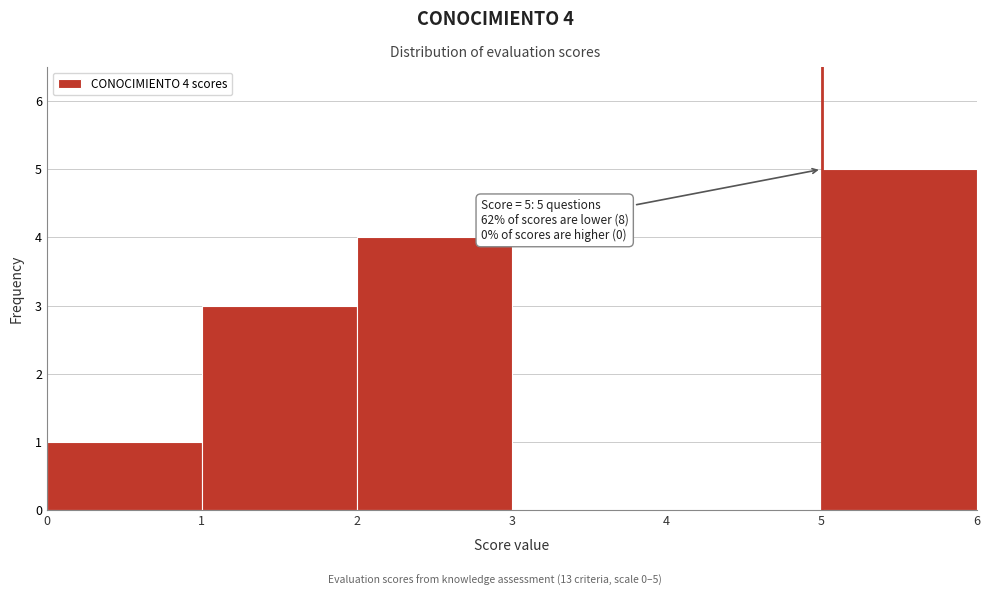

Over which range of the x-axis is the bar tallest?

5 to 6